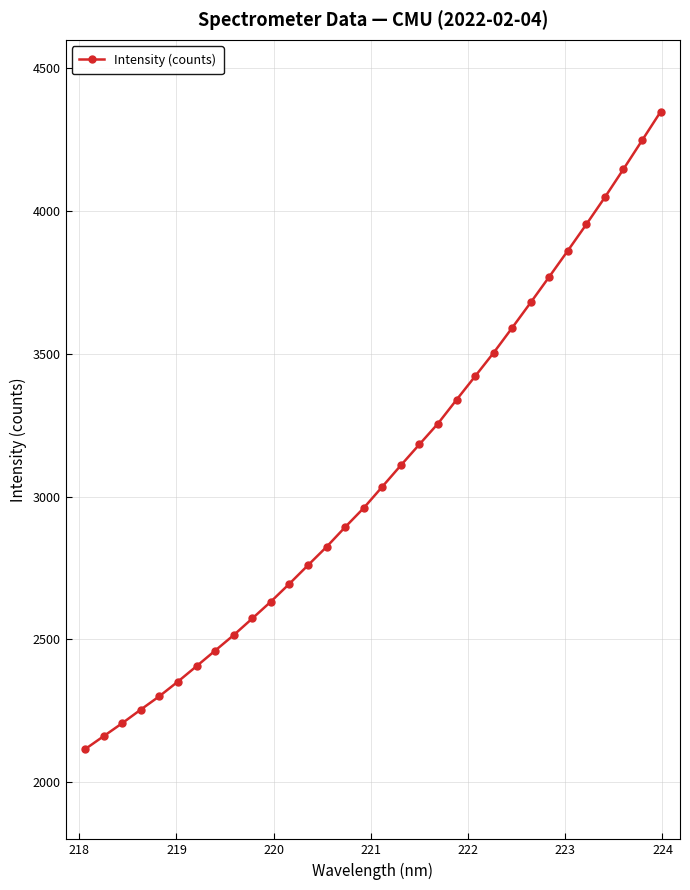

What is the greatest value displayed?

4347.9